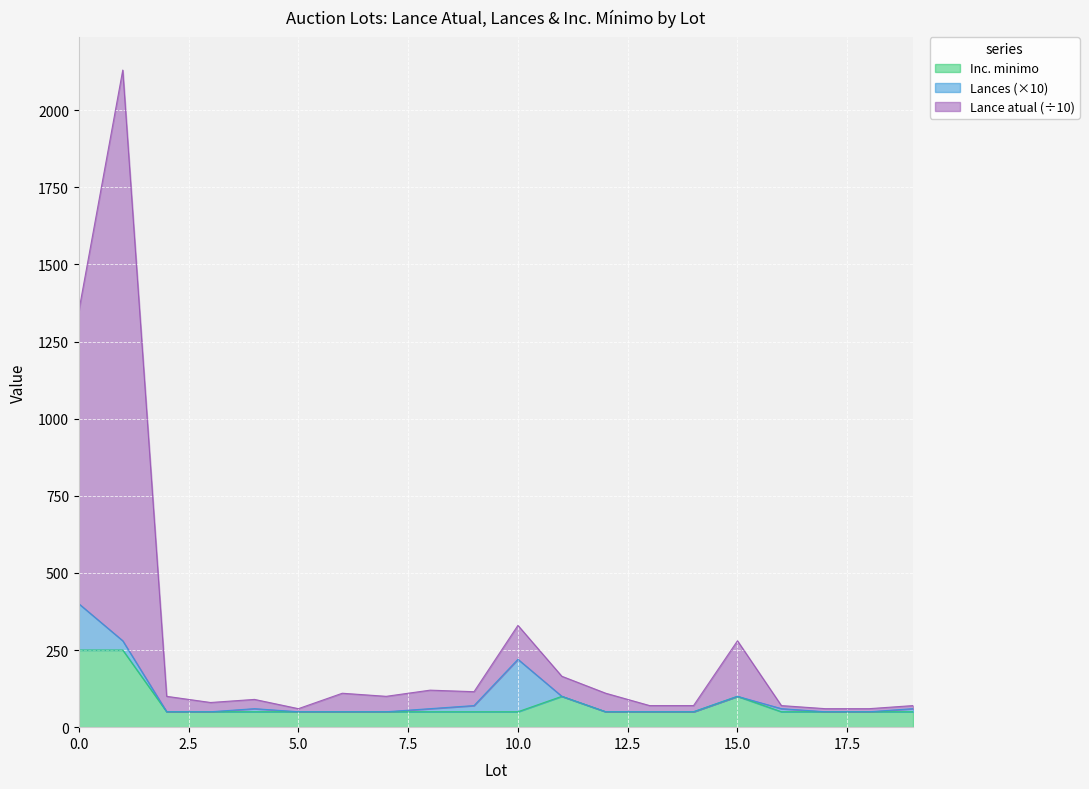

What are all the series names shown in the legend?

Inc. minimo, Lances (×10), Lance atual (÷10)